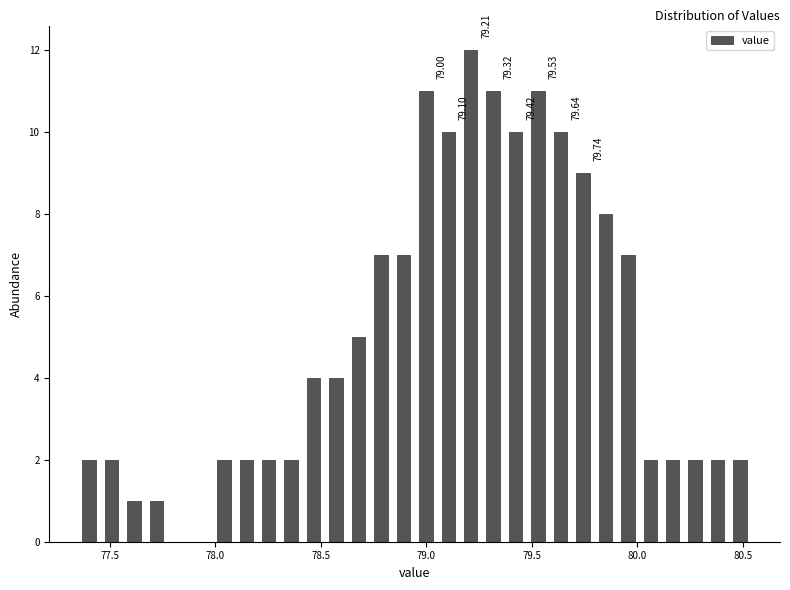

Around what value on the x-axis is the tallest bar? Give the approximate position of its centre, as read against the axis.

79.20